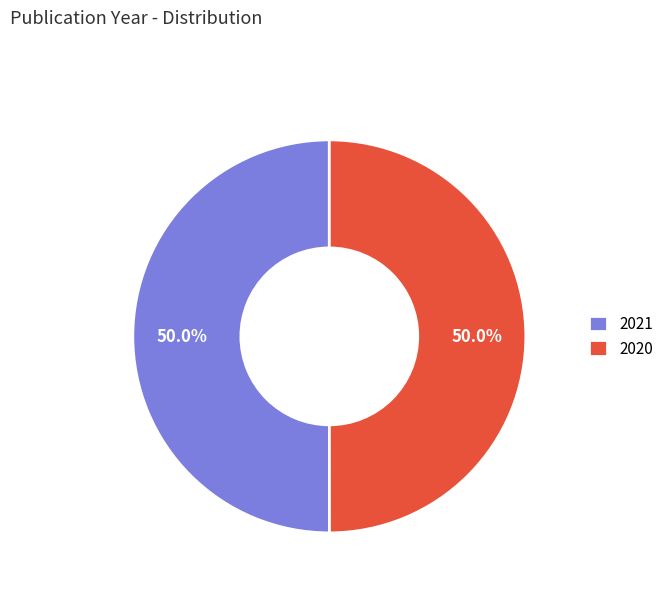

Is the sum of 2020 and 2021 greater than half?

Yes